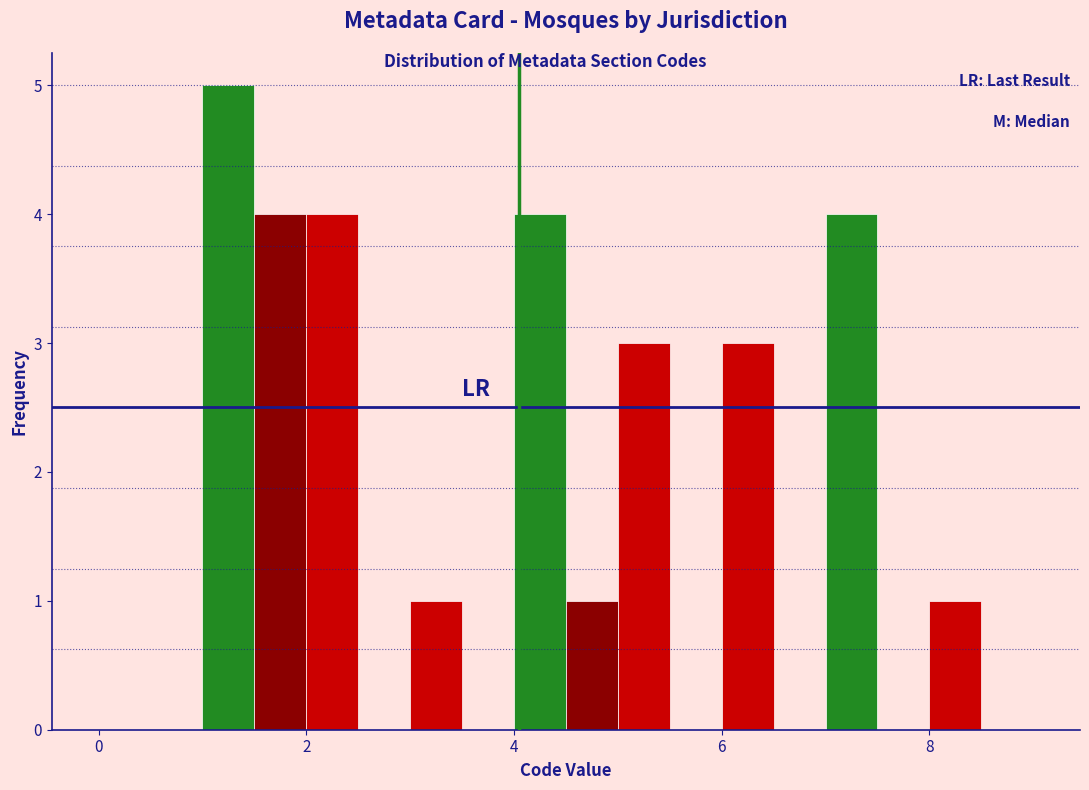

Read against the x-axis, roughly where is the centre of the tallest bar?

1.2